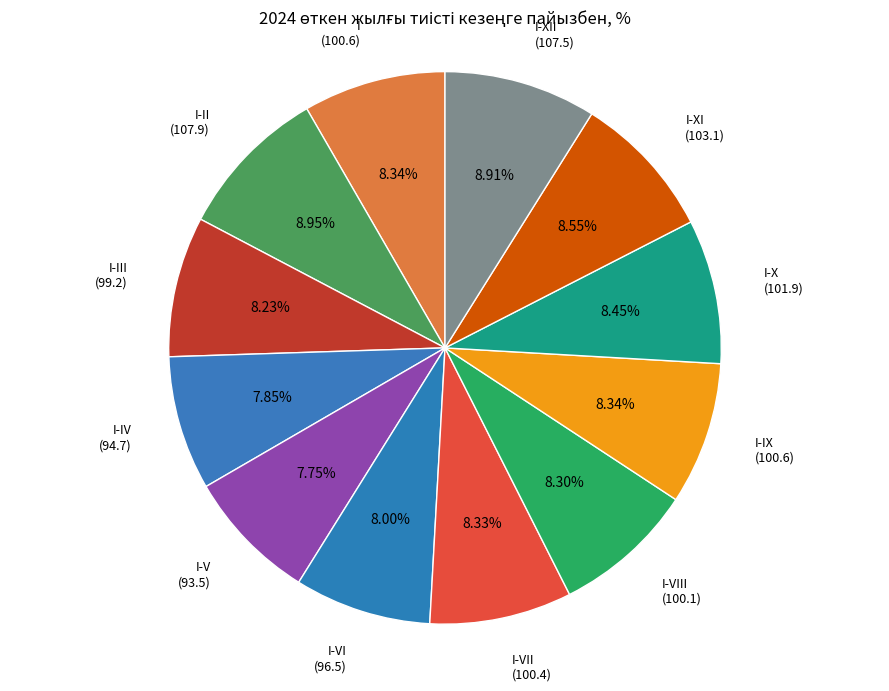

How many segments does this pie chart have?

12